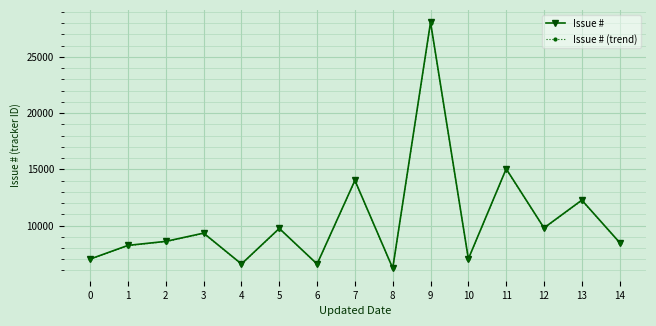

What is the difference between the Issue # values at 8 and 12?

3586.0